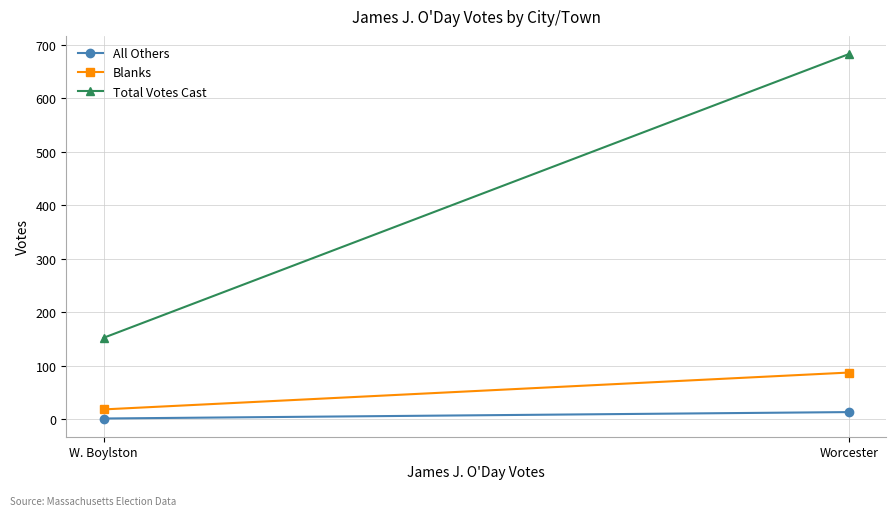

At which label does Blanks reach its minimum?

W. Boylston